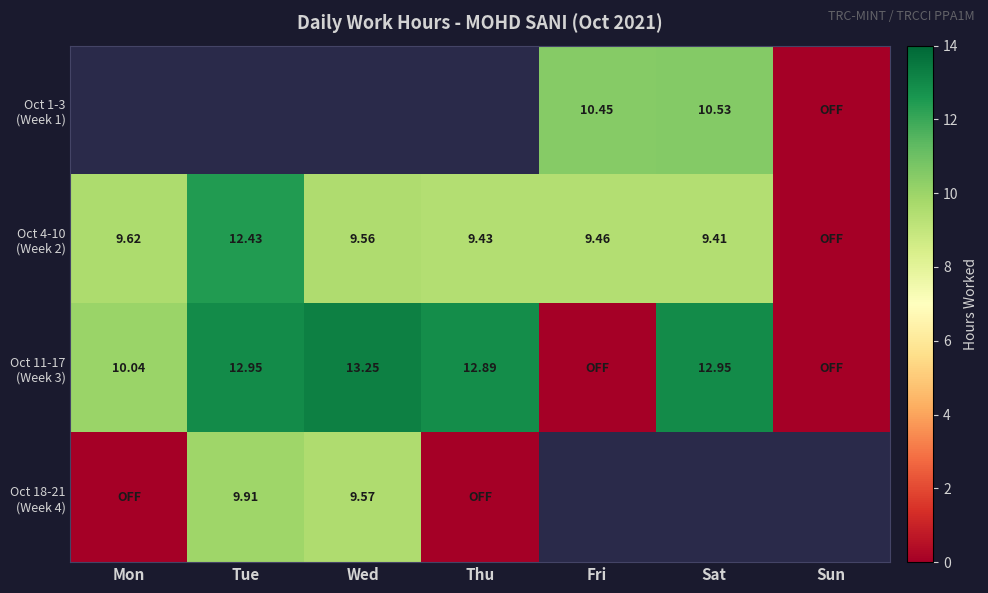

The value of Oct 18-21 (Week 4) at Thu is 3.5. True or false?

False